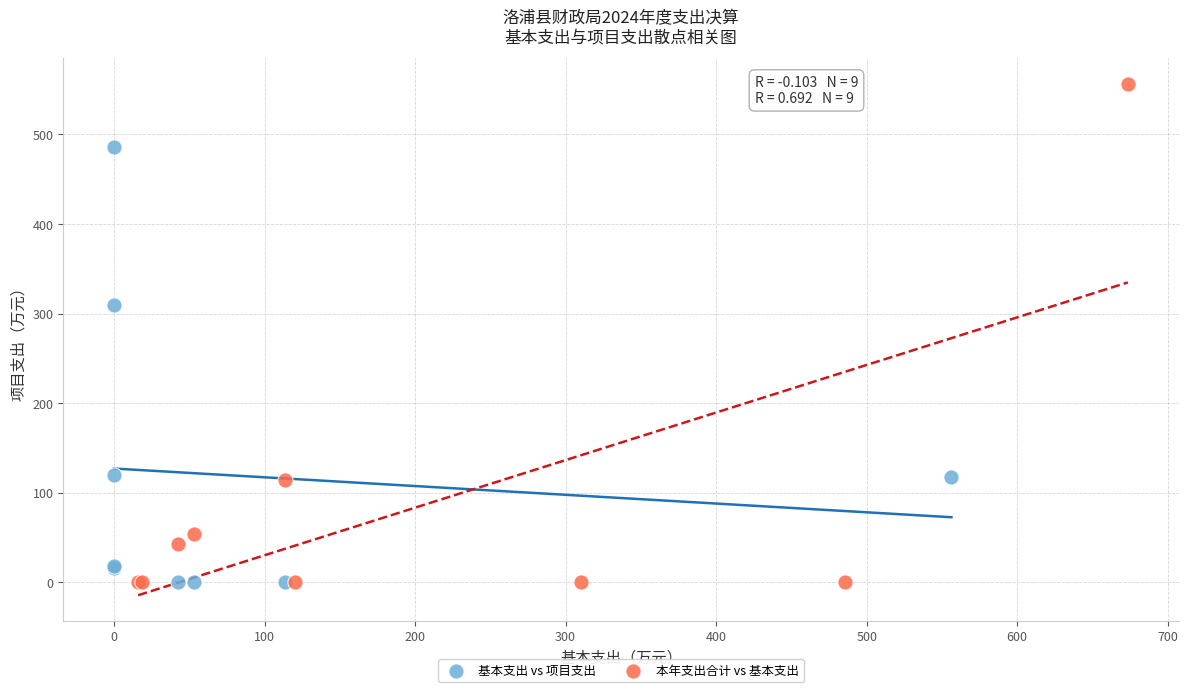

Which series has the largest Y range (max minus min)?

本年支出合计 vs 基本支出